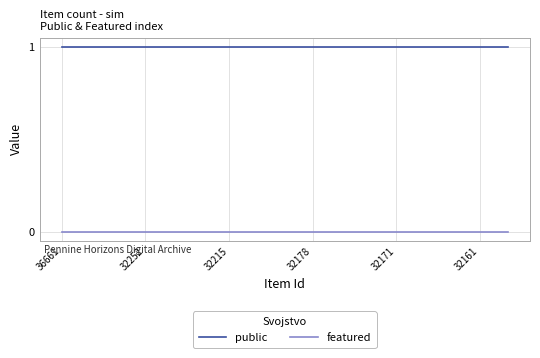

List the series in order of their overall mean, highest first.

public, featured